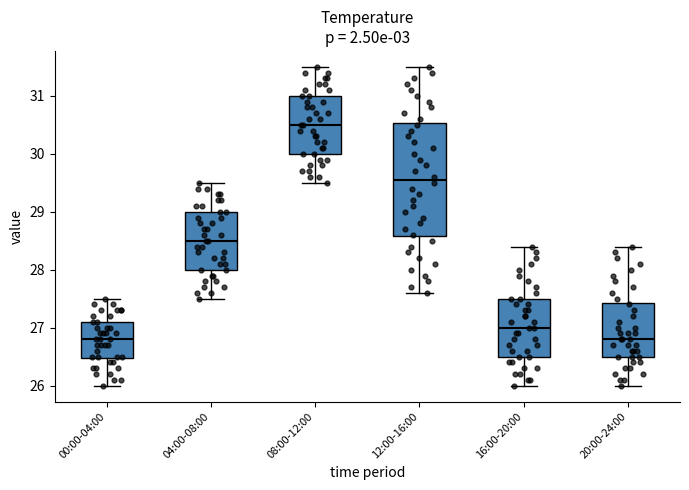

Reading left to right, transcribe this box plot: for each box, give where its median line is, the range the box spans, and where its two whiskers end, as read against the y-axis. The values are not printed on the chart, so give them approximately, as read against the axis.

00:00-04:00: median 26.8, box 26.5 to 27.1, whiskers 26.0 to 27.5
04:00-08:00: median 28.5, box 28.0 to 29.0, whiskers 27.5 to 29.5
08:00-12:00: median 30.5, box 30.0 to 31.0, whiskers 29.5 to 31.5
12:00-16:00: median 29.6, box 28.6 to 30.5, whiskers 27.6 to 31.5
16:00-20:00: median 27.0, box 26.5 to 27.5, whiskers 26.0 to 28.4
20:00-24:00: median 26.8, box 26.5 to 27.4, whiskers 26.0 to 28.4